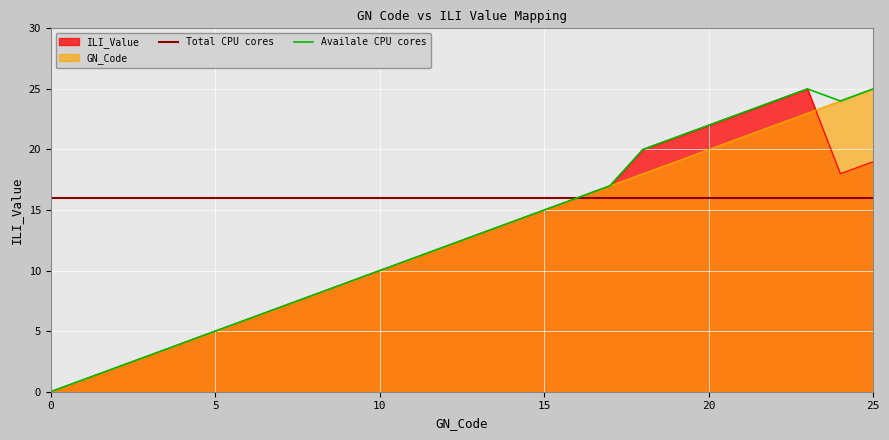

True or false: Availale CPU cores has a value of 15 at 15.

True